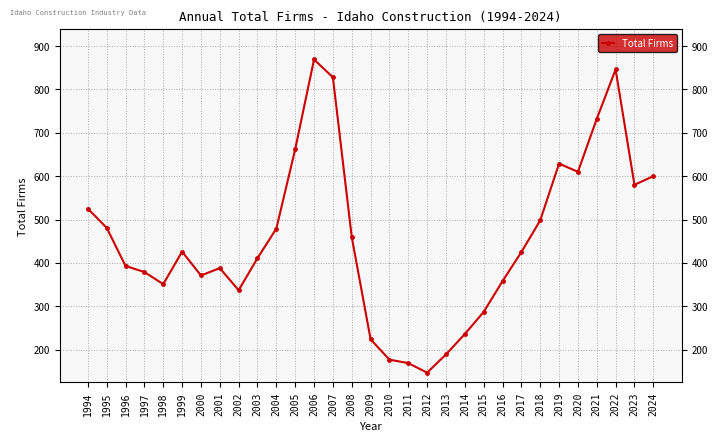

Does the chart have visible grid lines?

Yes